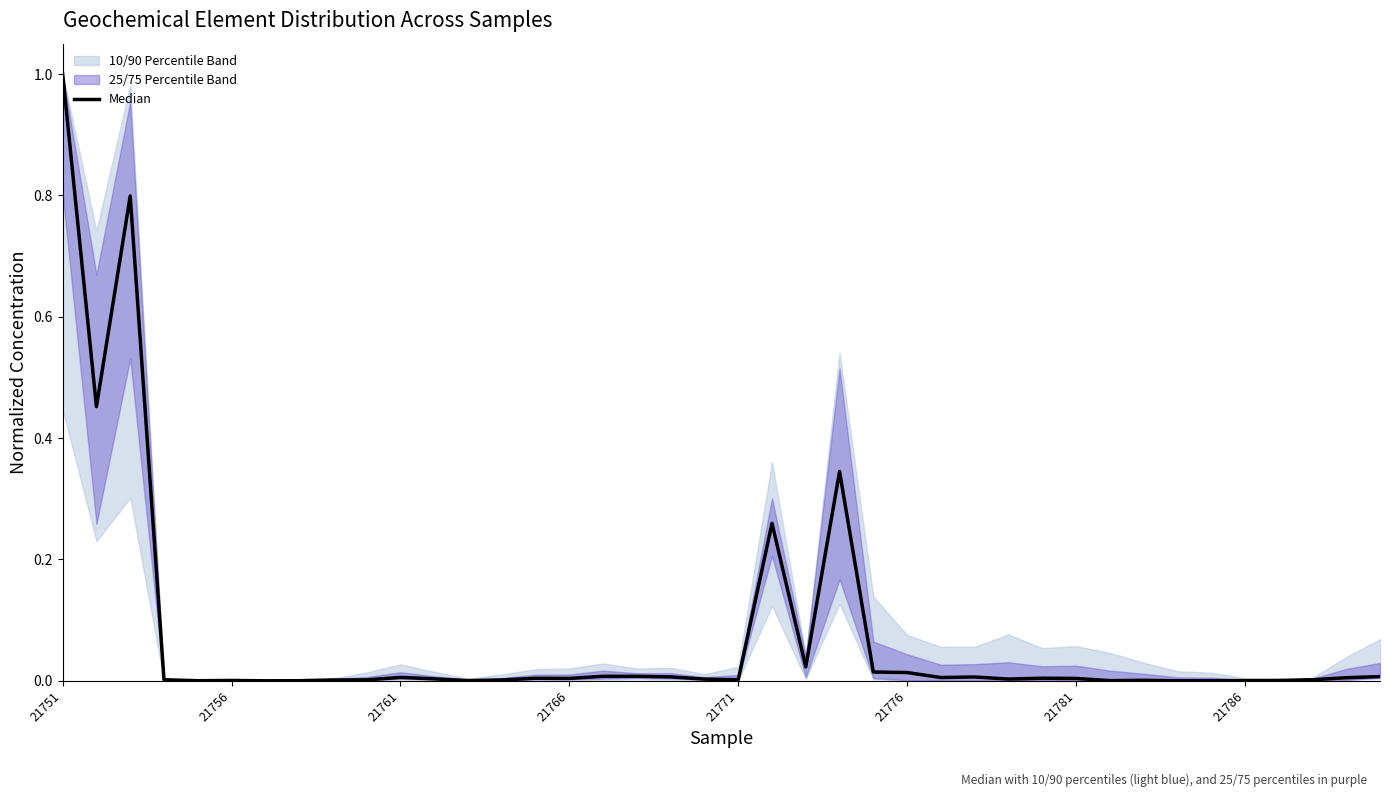

How many points are lower than both their immediate neighbors (excluding endpoints)?

11